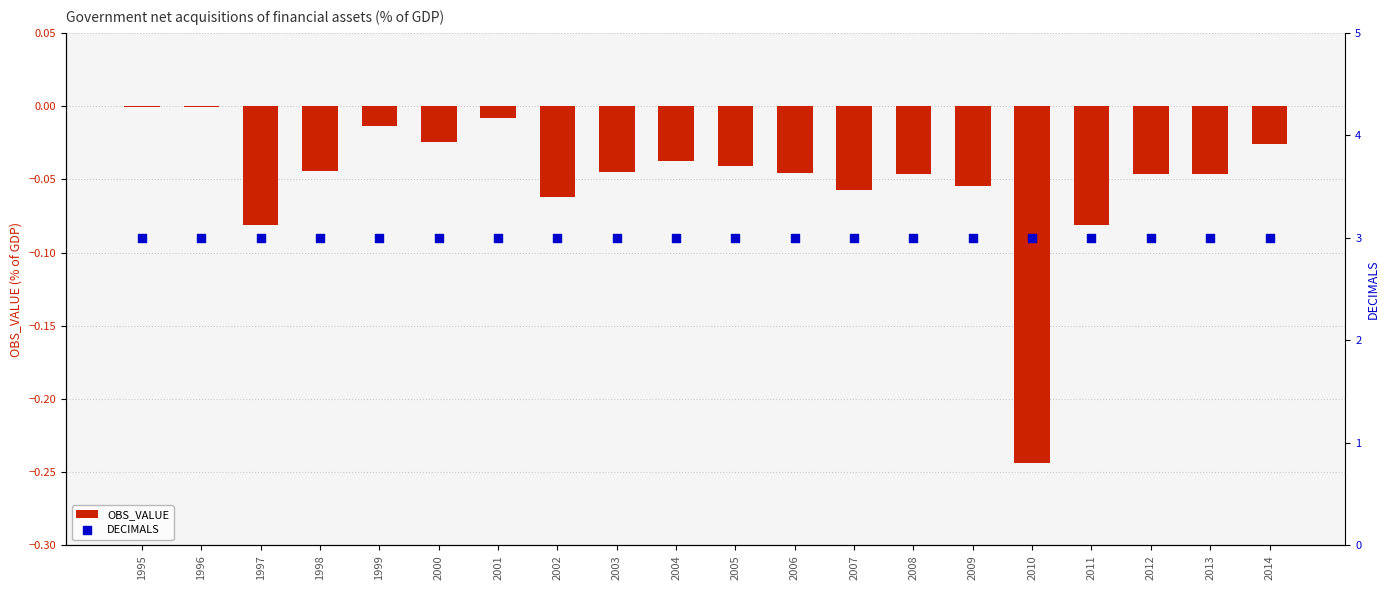

Is the value of OBS_VALUE at 1995 greater than the value of DECIMALS at 2000?

No